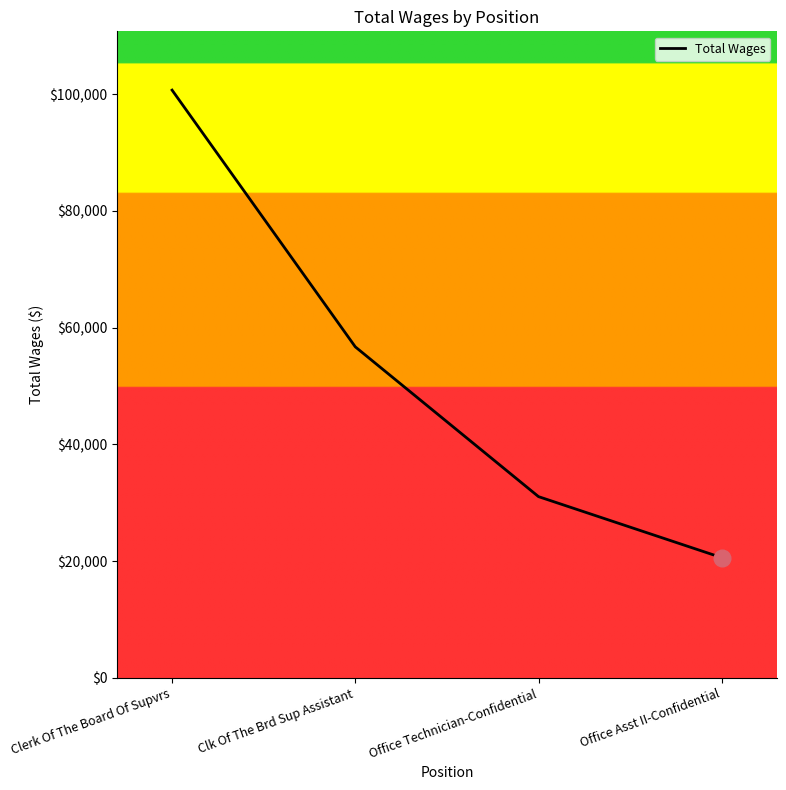

Reading left to right, extract all data points from this chart.

Clerk Of The Board Of Supvrs=100711	Clk Of The Brd Sup Assistant=56728	Office Technician-Confidential=31067	Office Asst II-Confidential=20615